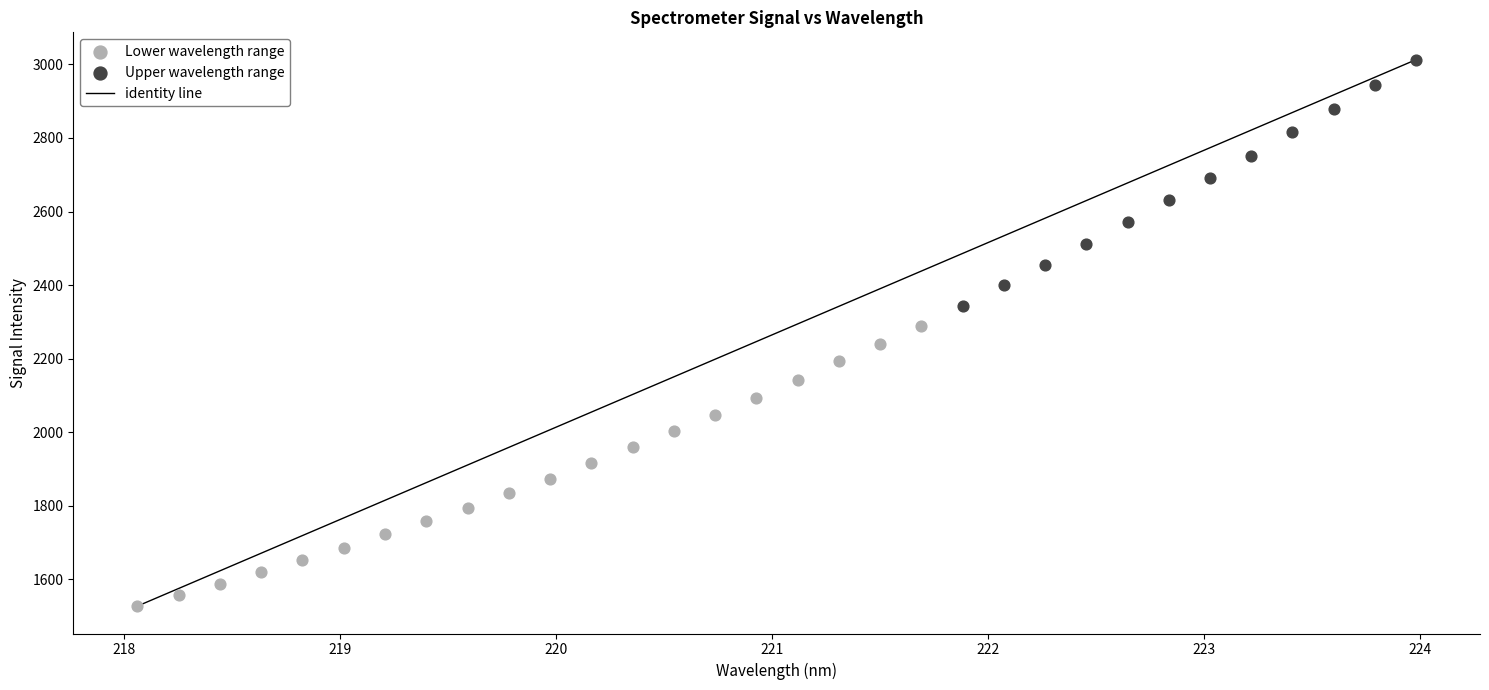

Which series has the largest Y range (max minus min)?

Lower wavelength range